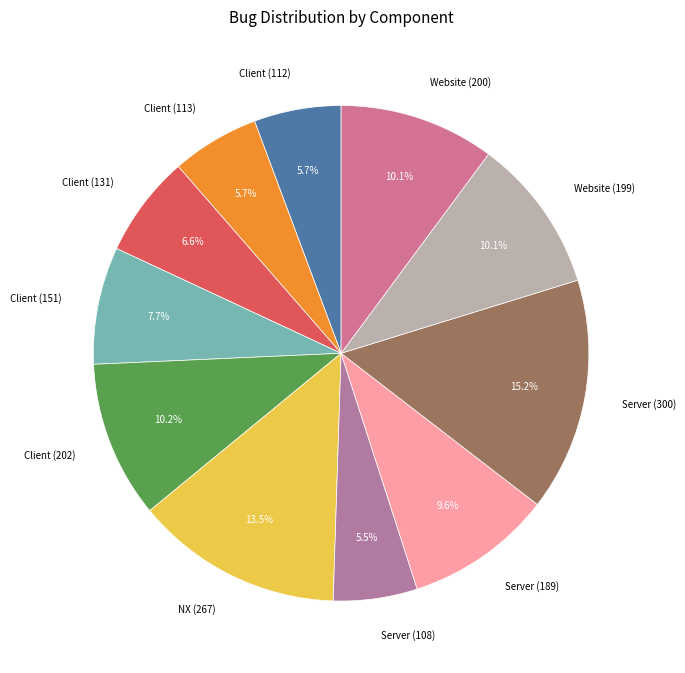

What percentage is the Client (131) slice, to the nearest percent?

7%